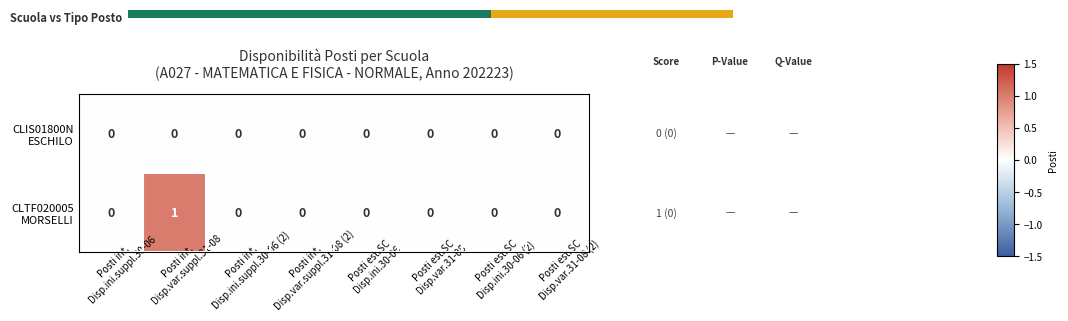

What is the highest value of the CLTF020005 MORSELLI series?

1